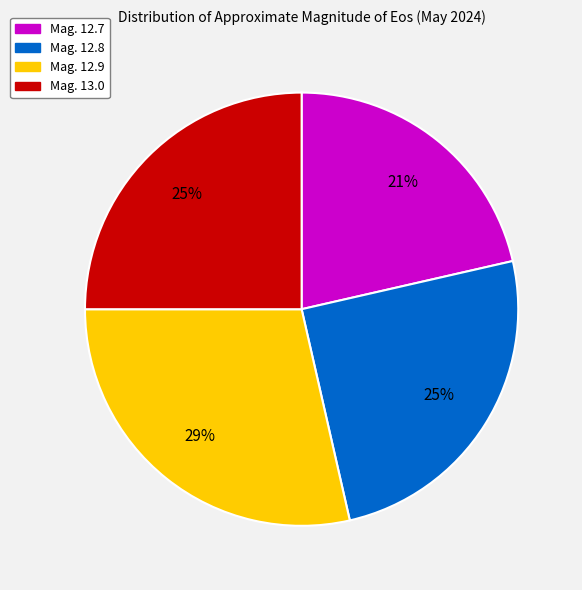

What percentage is the Mag. 12.9 slice, to the nearest percent?

29%